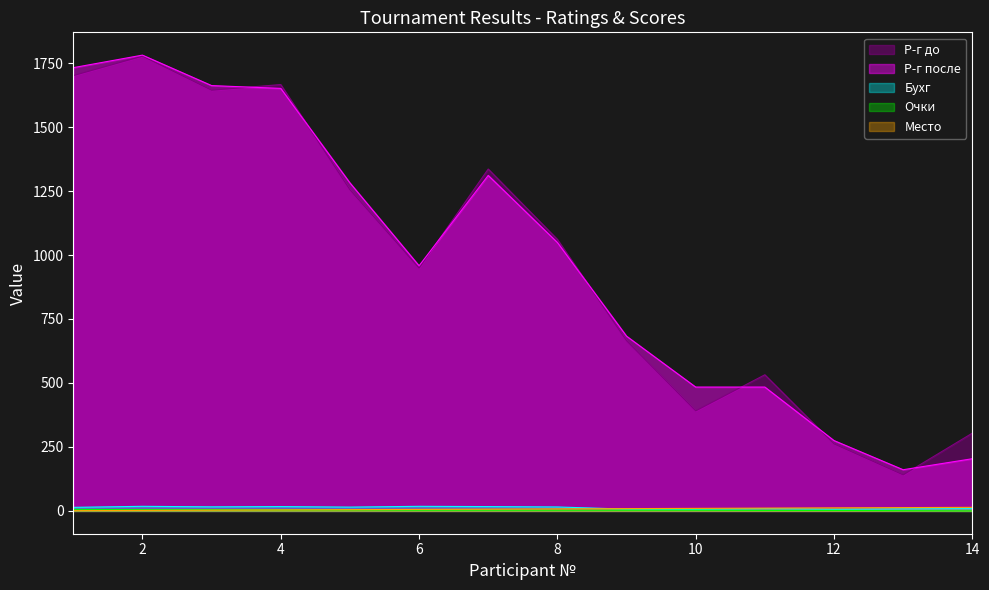

The Бухг series shows 15.0 at 5. True or false?

True